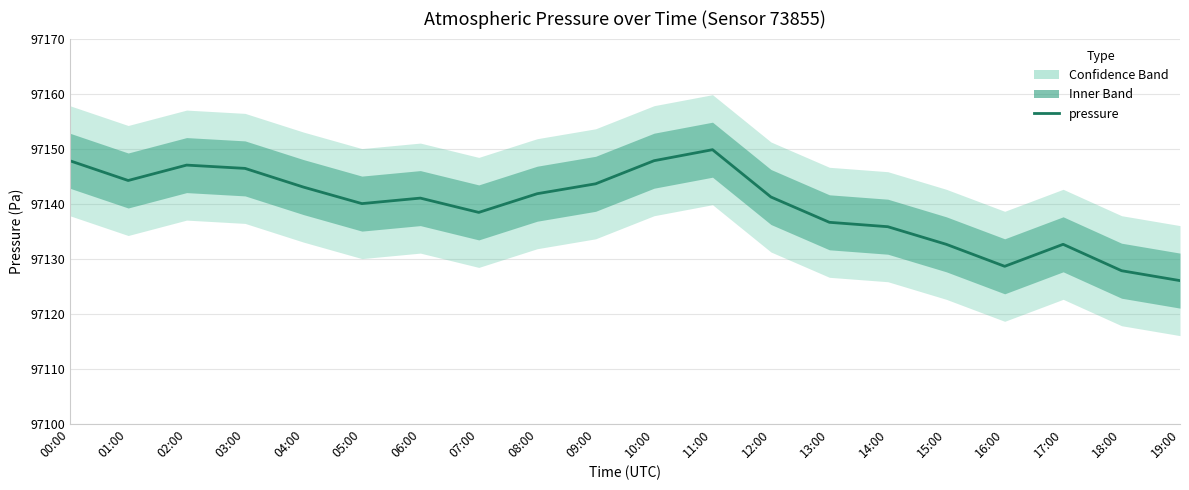

What is the minimum value shown in the chart?

97126.0